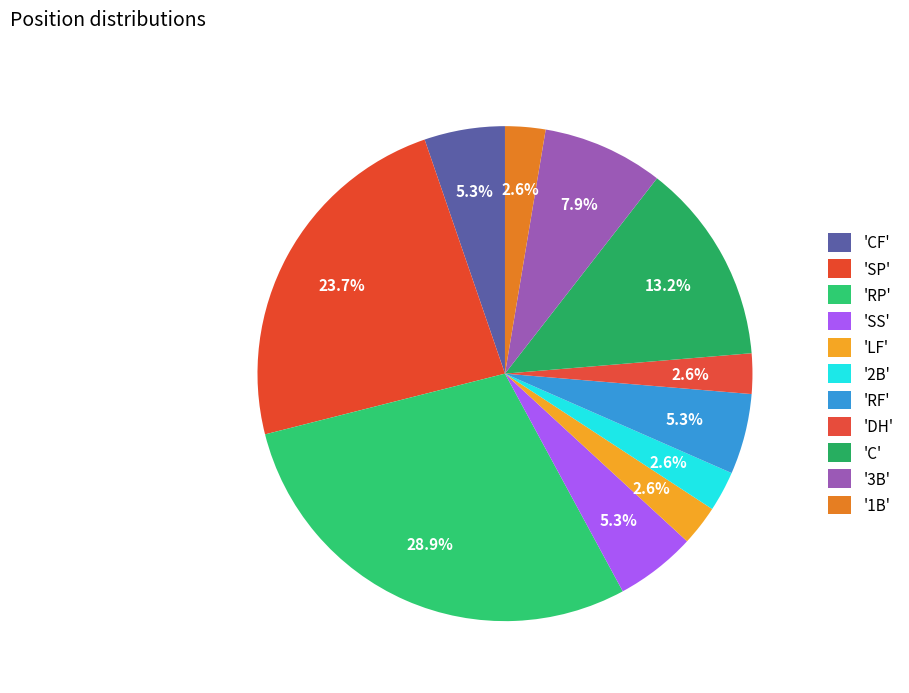

Rank the categories by value from highest to lowest.

RP, SP, C, 3B, CF, SS, RF, LF, 2B, DH, 1B